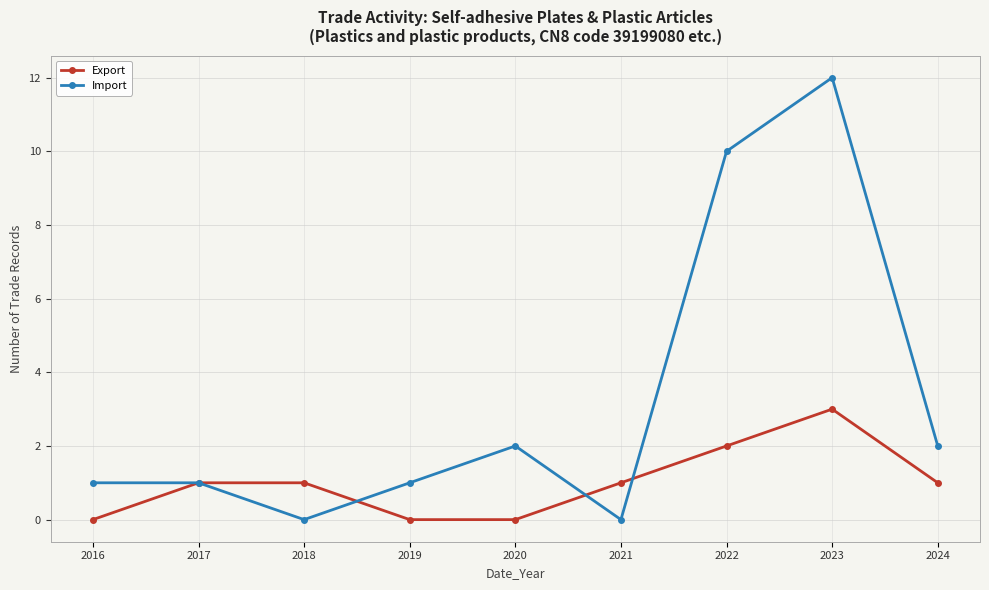

Reading left to right, list all the values displayed in this chart.

Export: 2016=0	2017=1	2018=1	2019=0	2020=0	2021=1	2022=2	2023=3	2024=1
Import: 2016=1	2017=1	2018=0	2019=1	2020=2	2021=0	2022=10	2023=12	2024=2